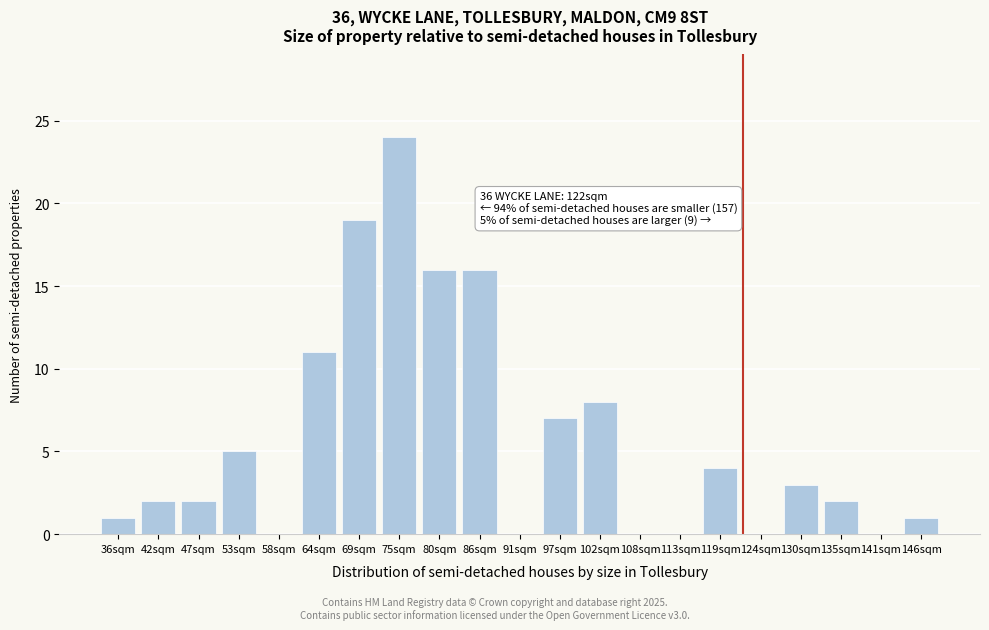

Reading left to right, transcribe all the data shown in this chart.

36sqm=1	42sqm=2	47sqm=2	53sqm=5	58sqm=0	64sqm=11	69sqm=19	75sqm=24	80sqm=16	86sqm=16	91sqm=0	97sqm=7	102sqm=8	108sqm=0	113sqm=0	119sqm=4	124sqm=0	130sqm=3	135sqm=2	141sqm=0	146sqm=1